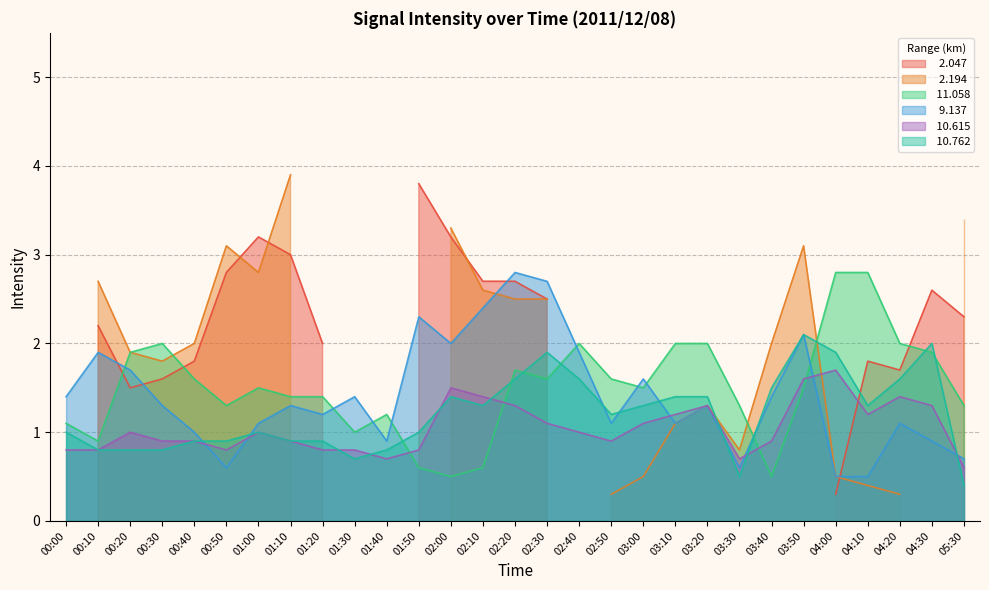

How many intersections are there between  10.762 and  11.058?

8